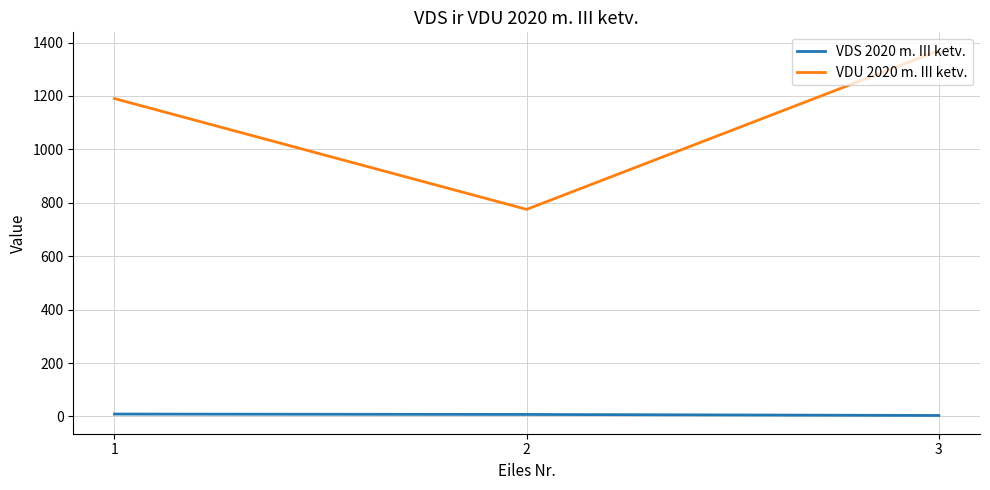

What is the sum of the VDU 2020 m. III ketv. values at 2 and 1?

1965.9